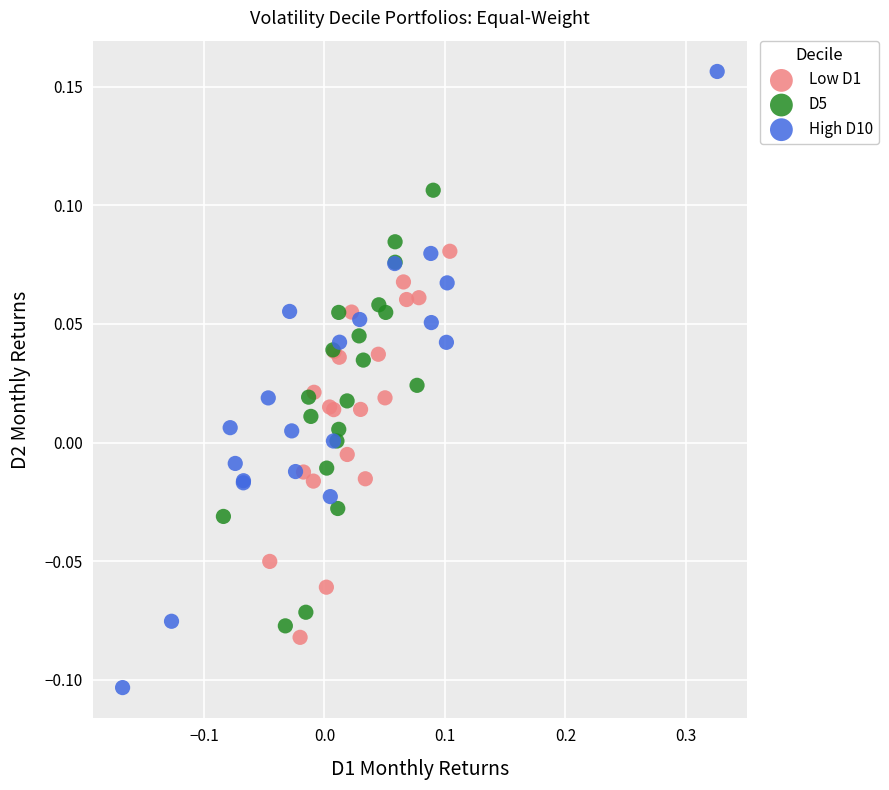

What are all the series names shown in the legend?

Low D1, D5, High D10